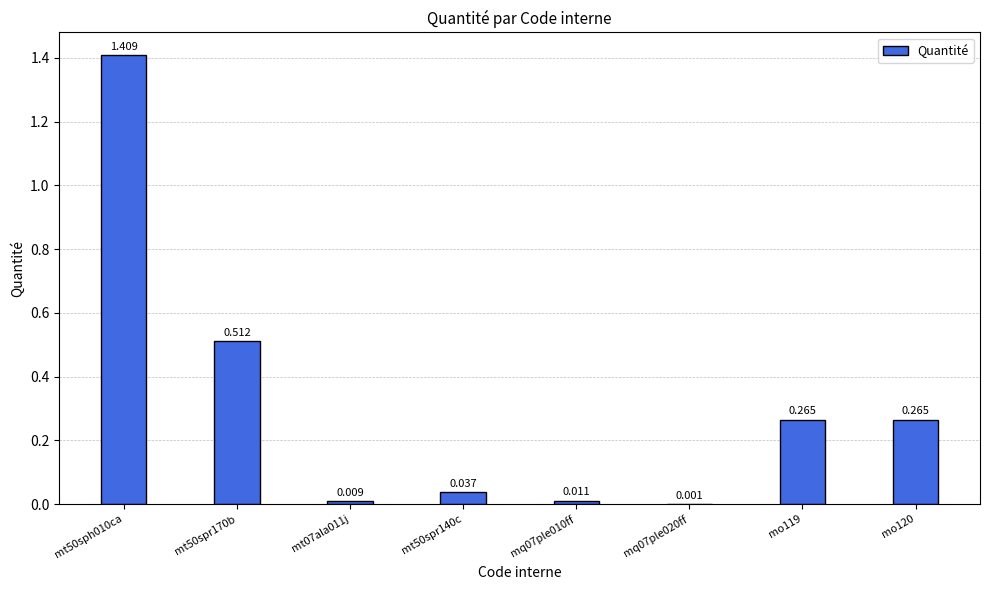

How many data points does each series have?

8